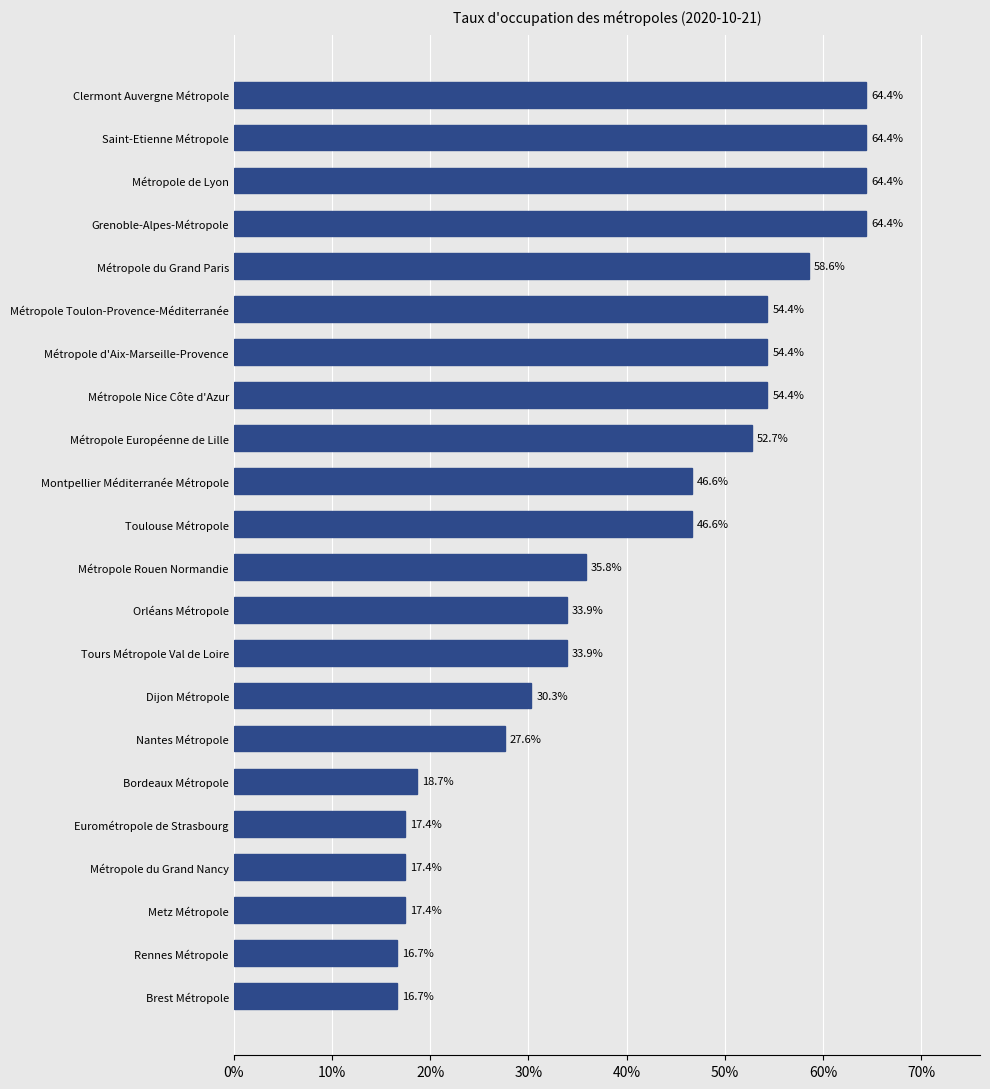

Does the chart contain stacked bars?

No